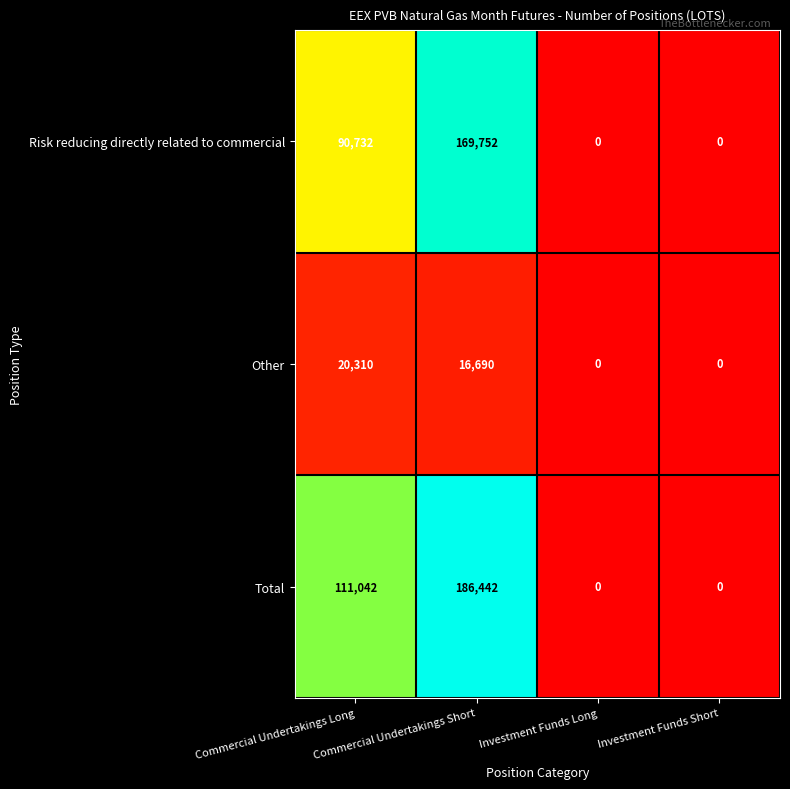

How many series are shown in this chart?

3